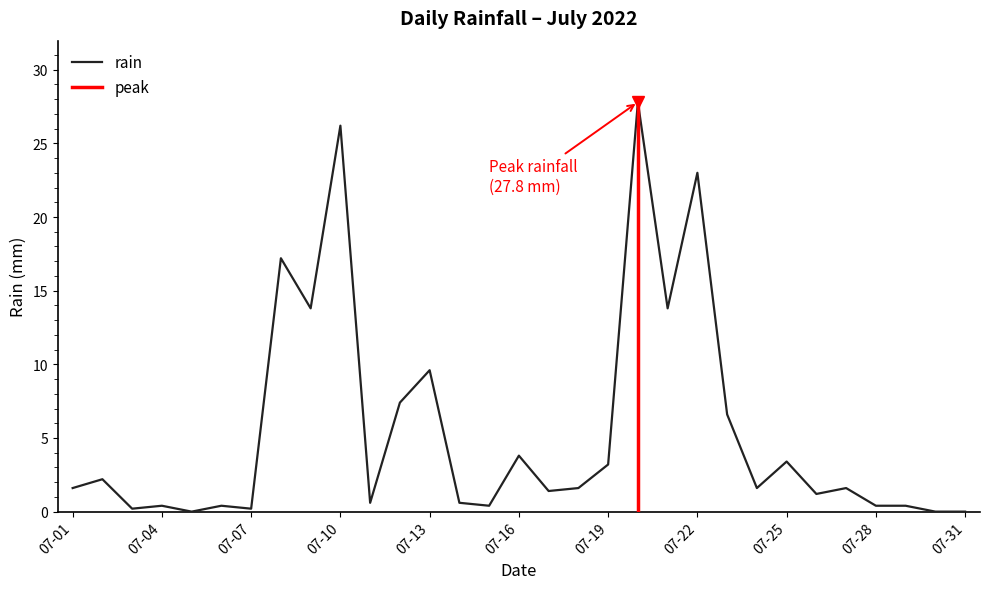

What is the difference between the maximum and minimum values?

27.8